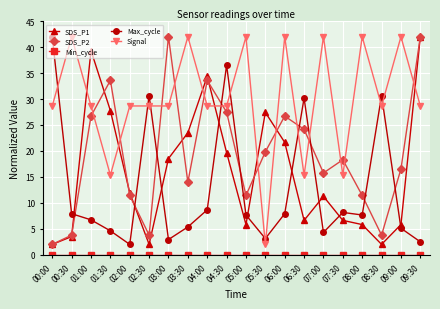

True or false: Signal has a value of 13.5 at 07:00.

False